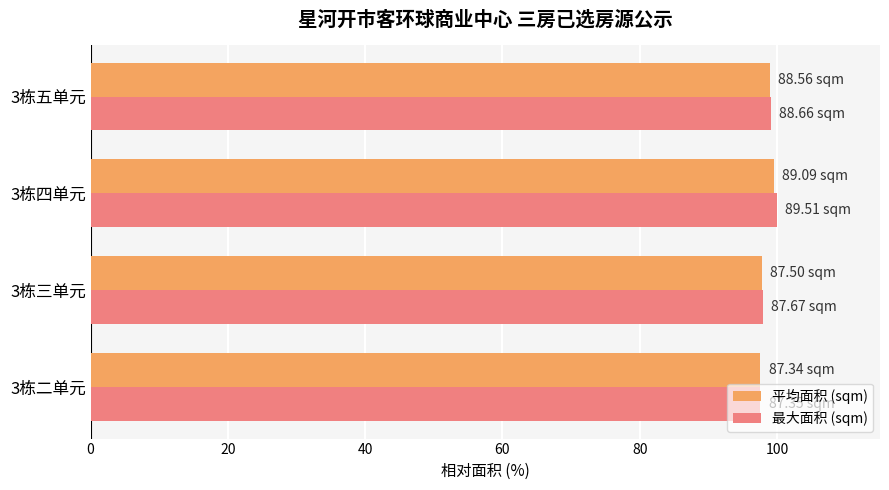

Which series has the largest range (max minus min)?

最大面积 (sqm)